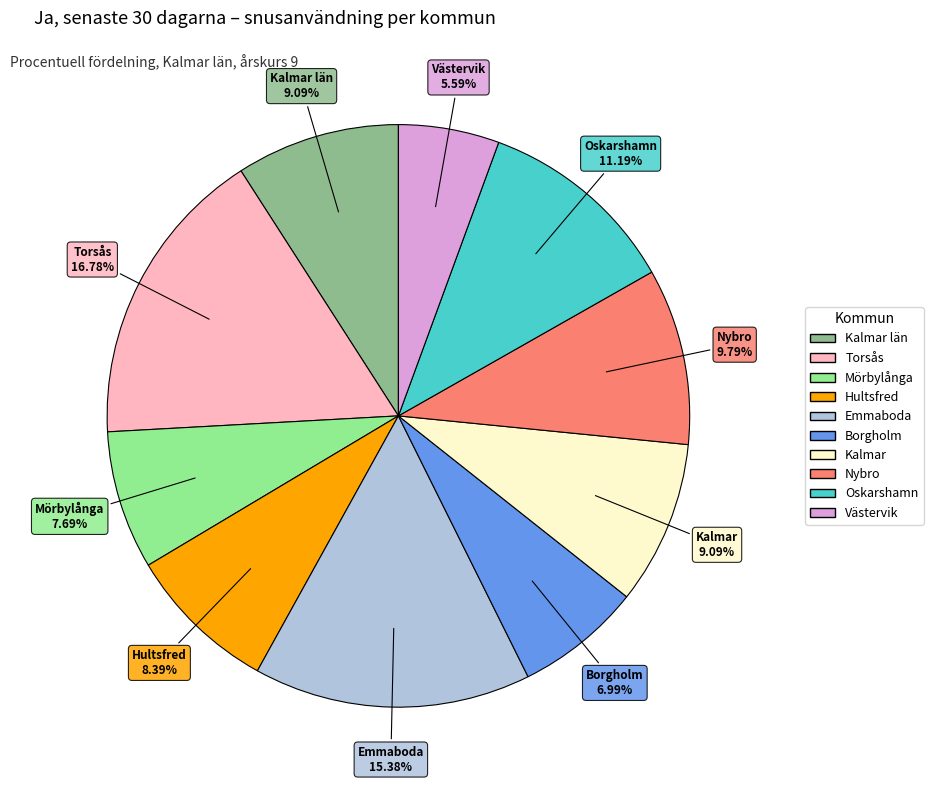

Is there a majority slice in this chart?

No